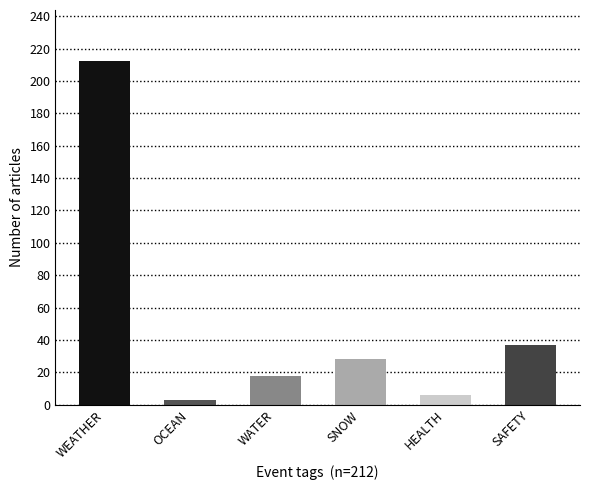

True or false: the data shows 329 at WEATHER.

False